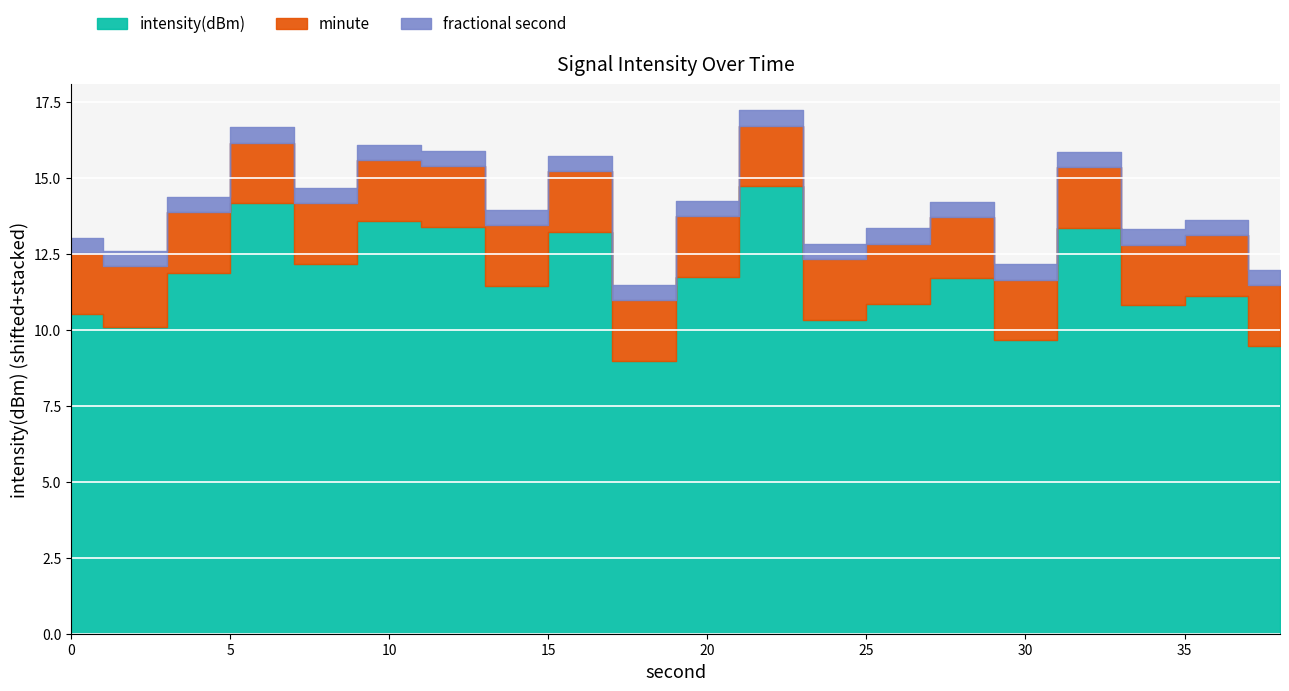

True or false: second and minute intersect in this chart.

False